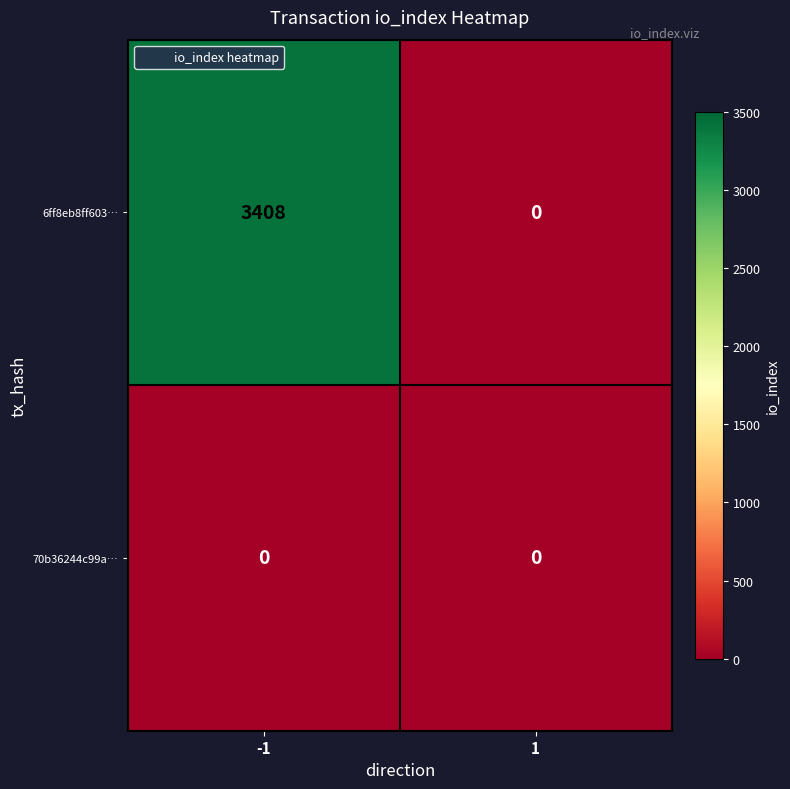

The 6ff8eb8ff603… series shows 1850 at 1. True or false?

False